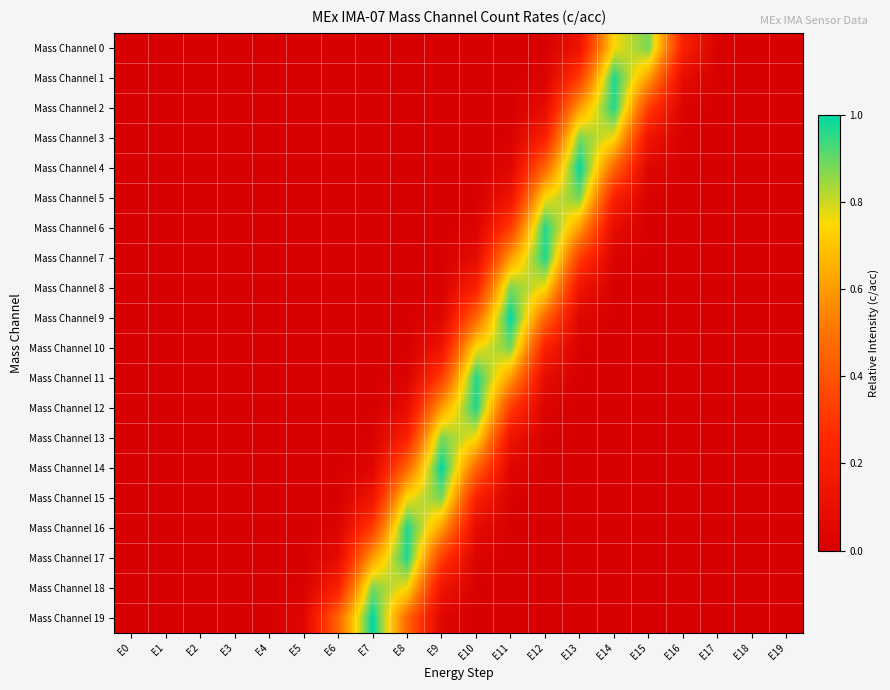

Which series has the widest spread of values?

Mass Channel 4